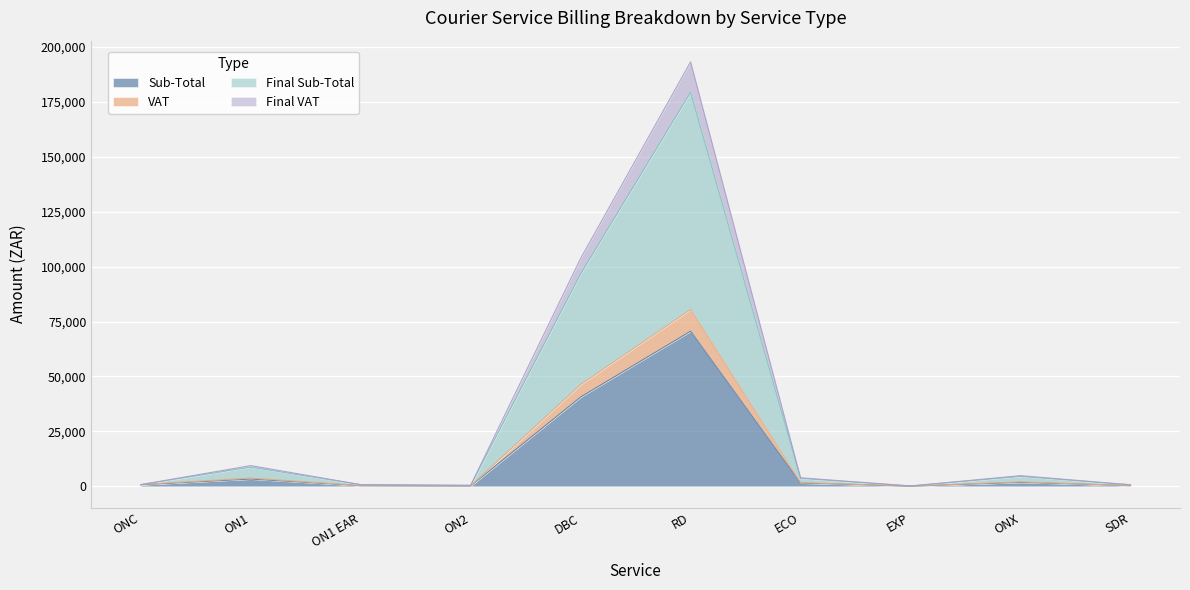

True or false: Sub-Total has more than 2 interior local peaks.

True